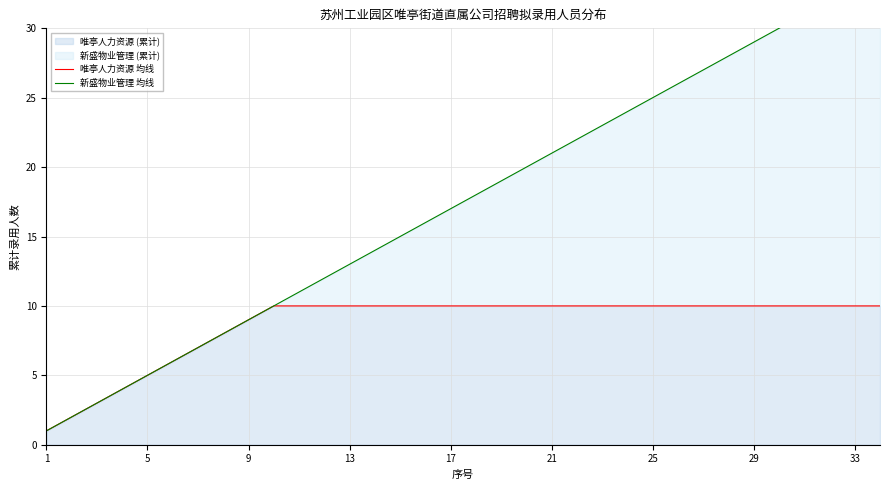

How many lines are shown in the chart?

2